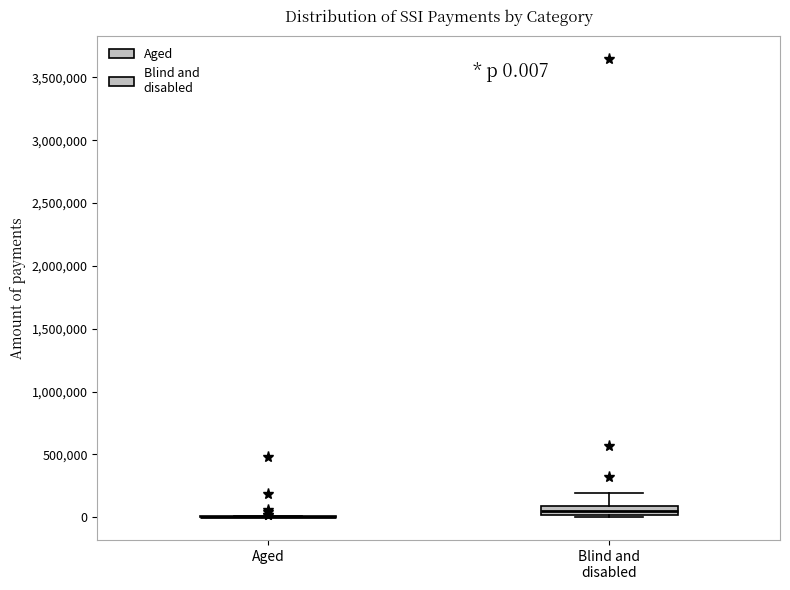

Which box is the tallest, from its lower edge to its upper edge?

Blind and disabled